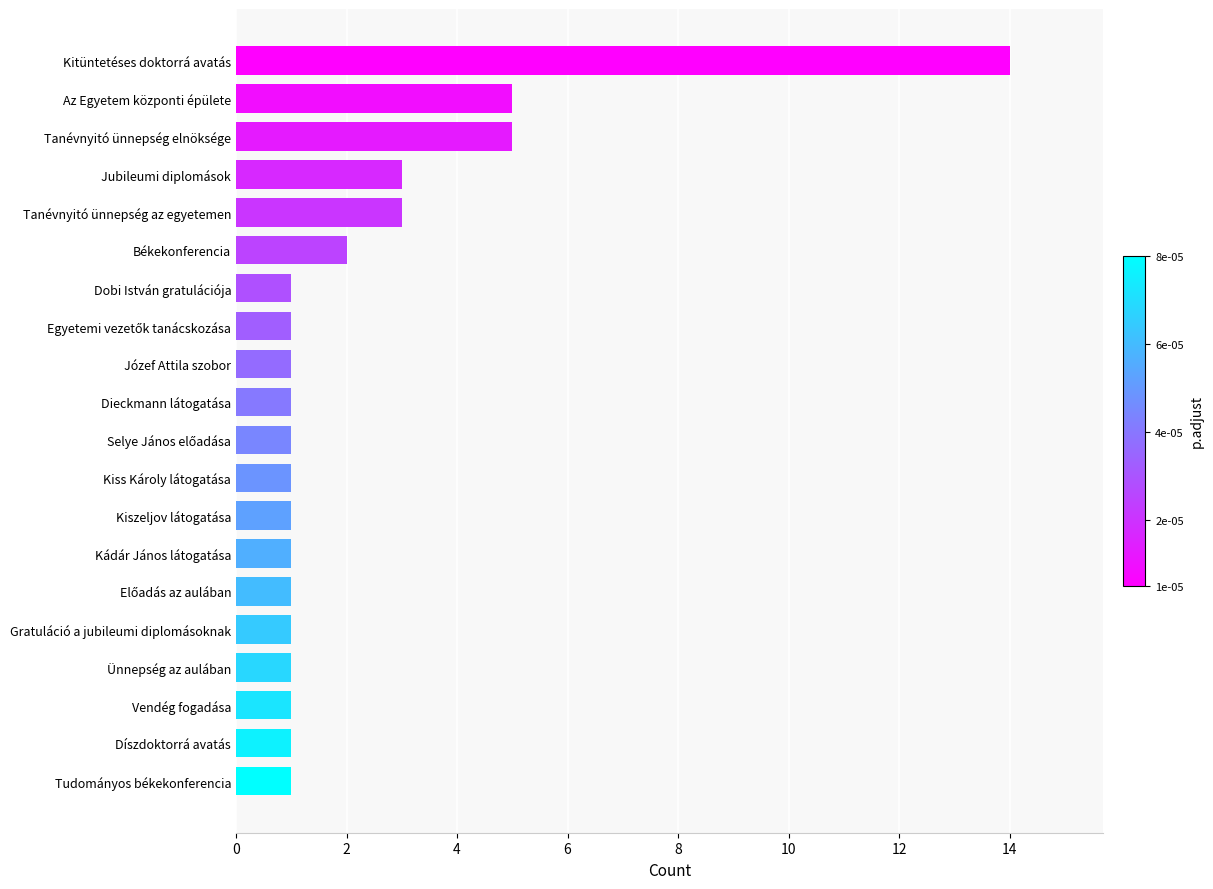

Is it true that the value at Tanévnyitó ünnepség az egyetemen is 3?

True